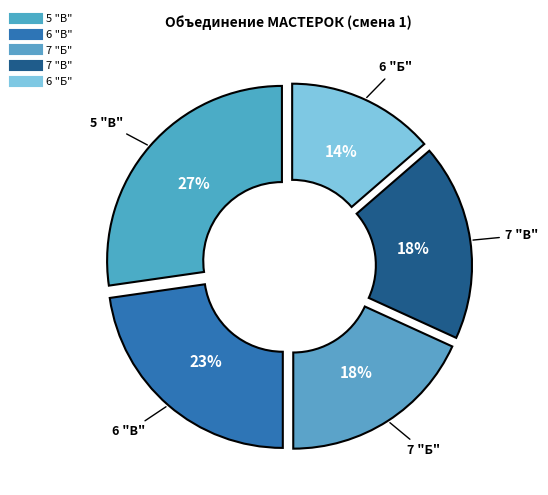

The 6 "В" slice represents 23% of the pie. True or false?

True